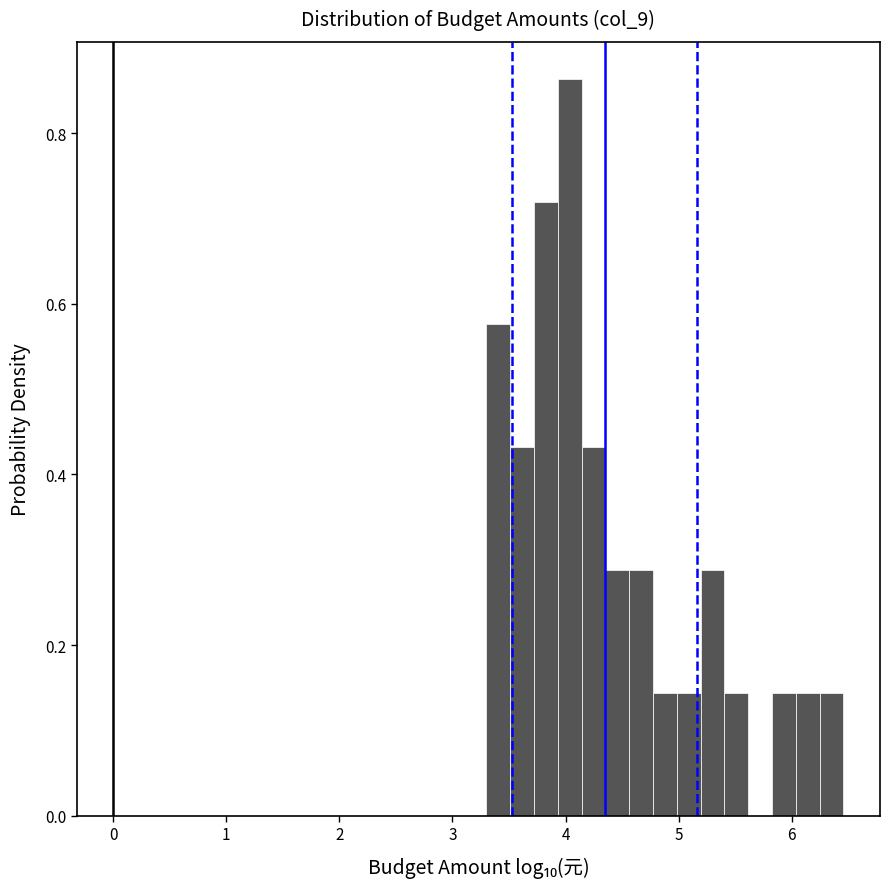

Around what value on the x-axis is the tallest bar? Give the approximate position of its centre, as read against the axis.

4.0